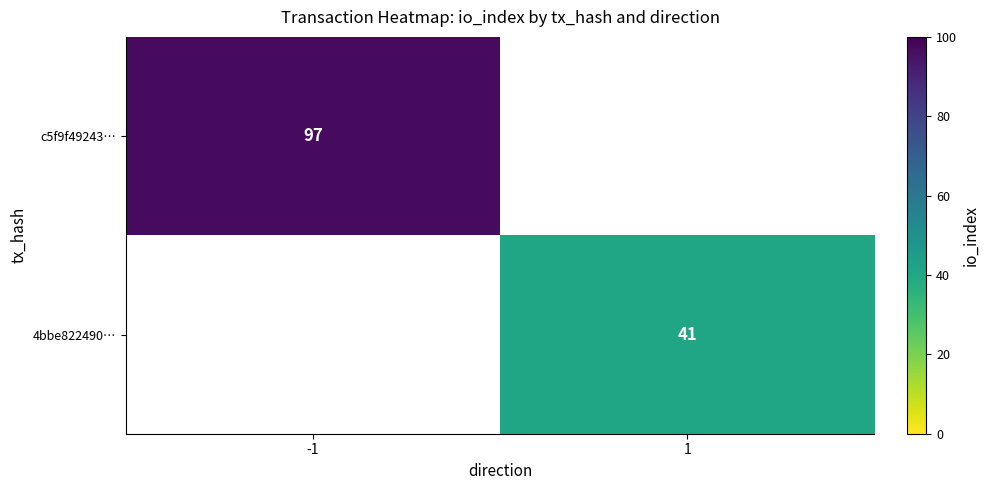

The value of 4bbe822490… at 1 is 41. True or false?

True